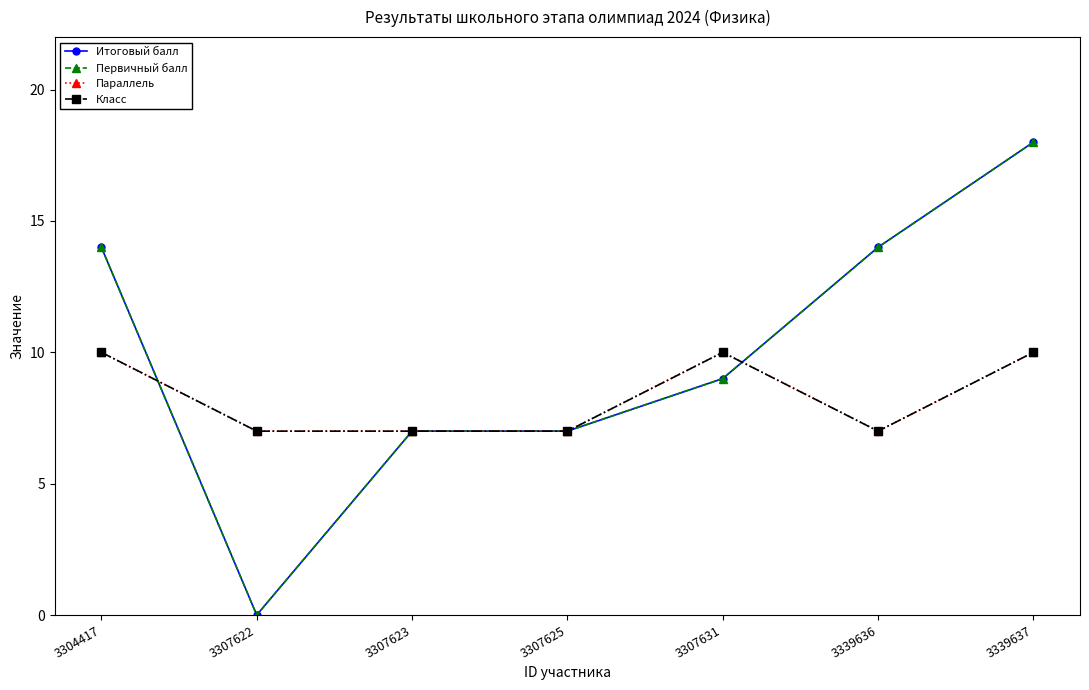

At which category does Итоговый балл reach its first local valley?

3307622